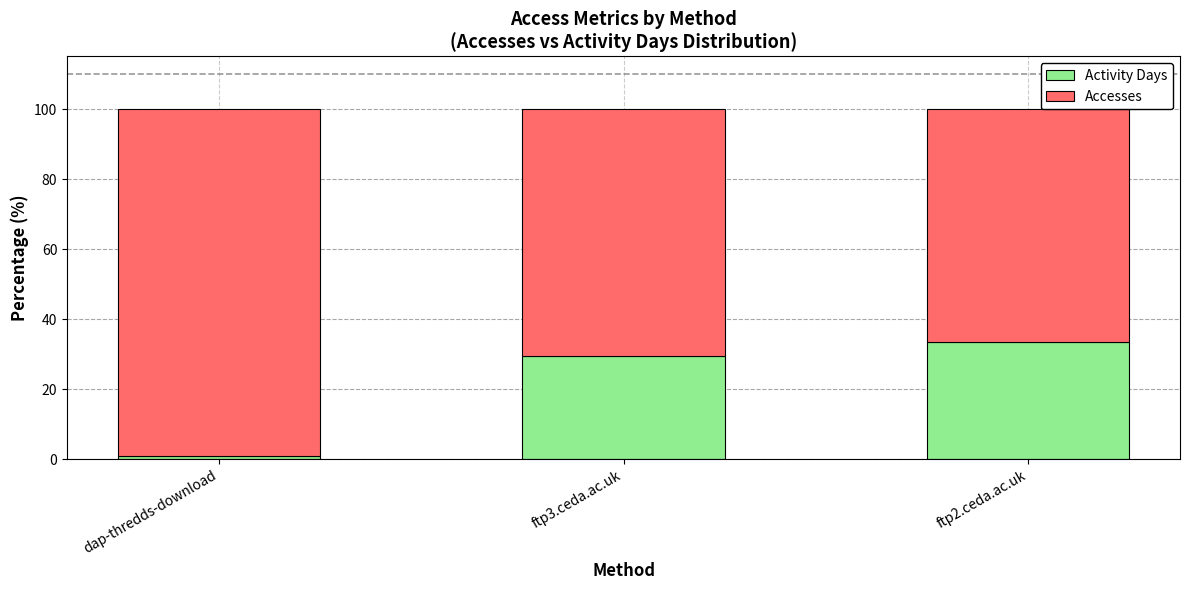

Where does the Activity Days series first go above 29?

ftp3.ceda.ac.uk